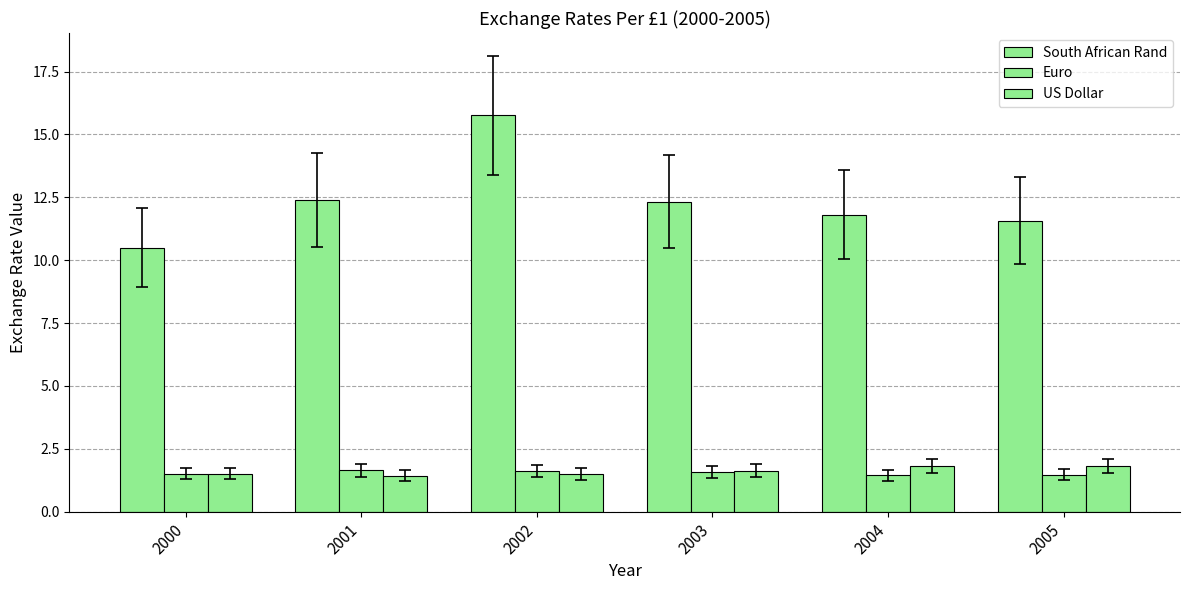

Is the value of Euro at 2002 greater than the value of US Dollar at 2005?

No